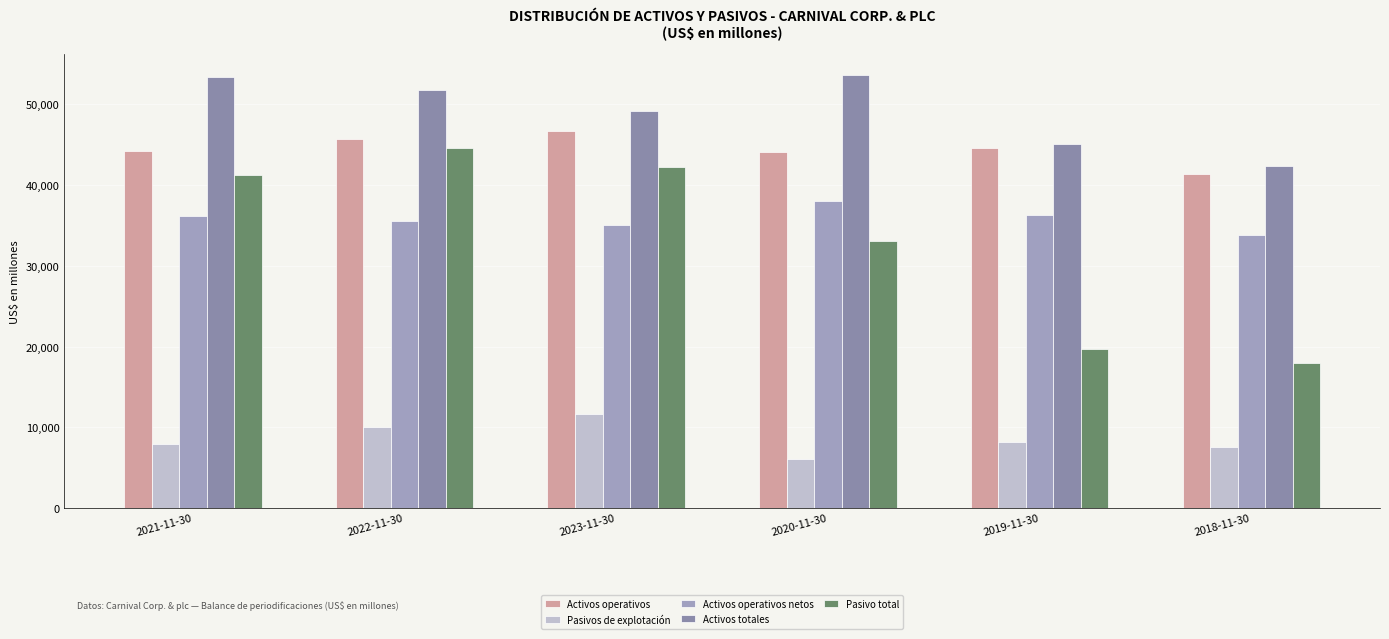

At 2023-11-30, list the series in order from smallest to largest.

Pasivos de explotación, Activos operativos netos, Pasivo total, Activos operativos, Activos totales